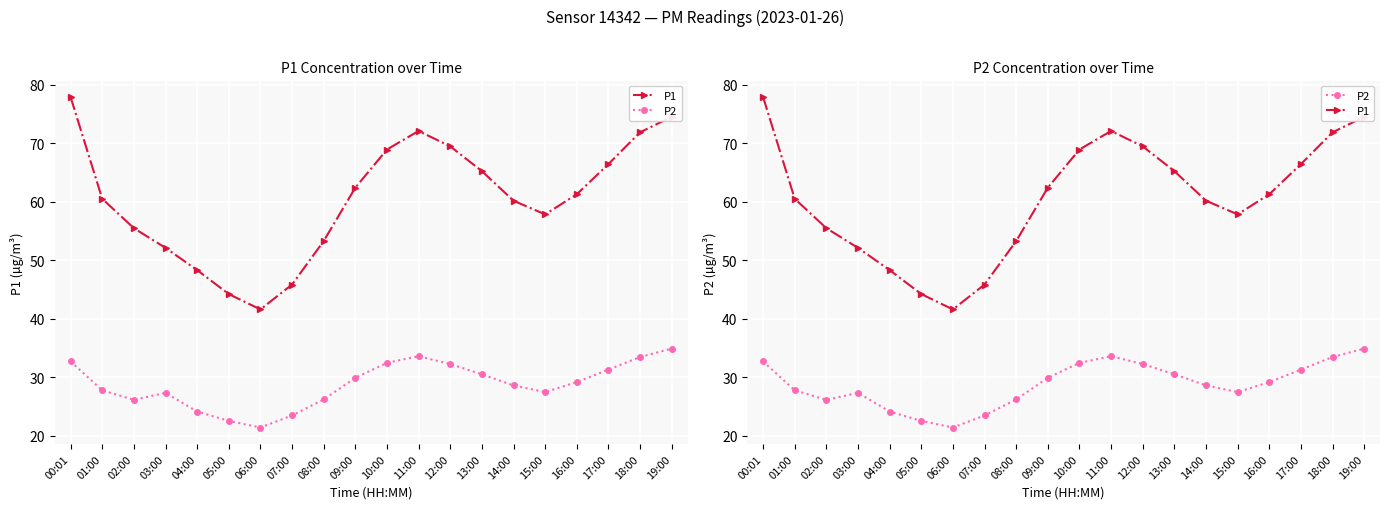

True or false: P1 and P2 cross at least once.

False